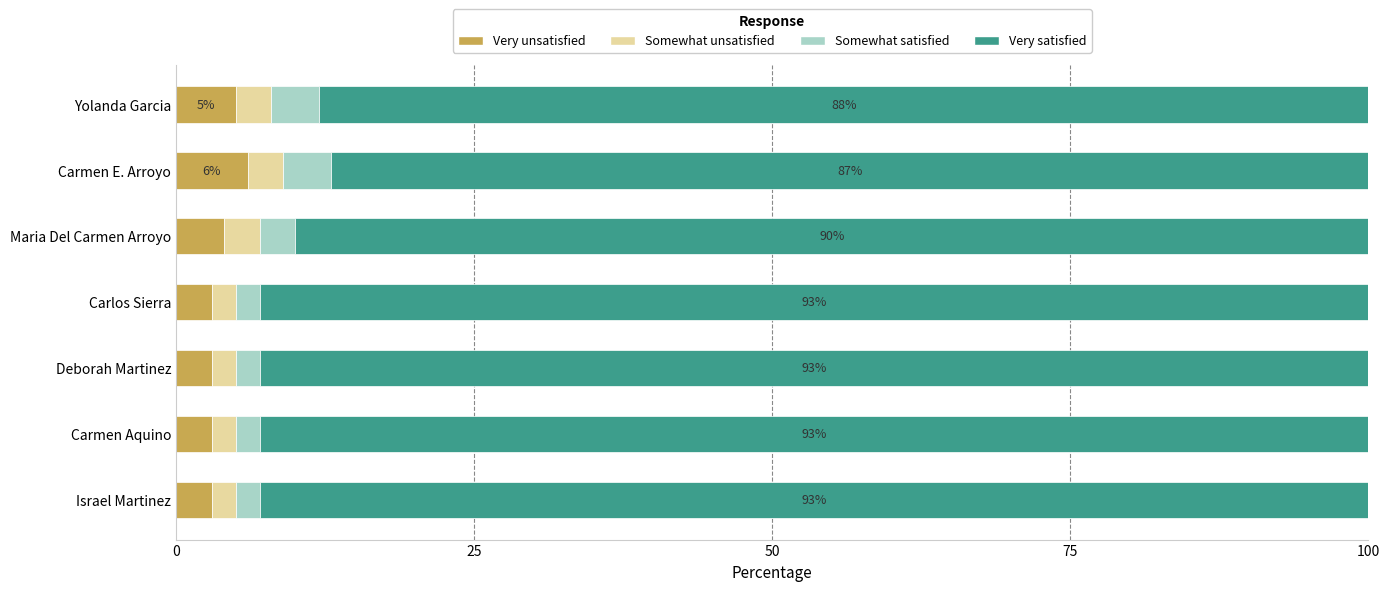

What is the highest value of the Very unsatisfied series?

6